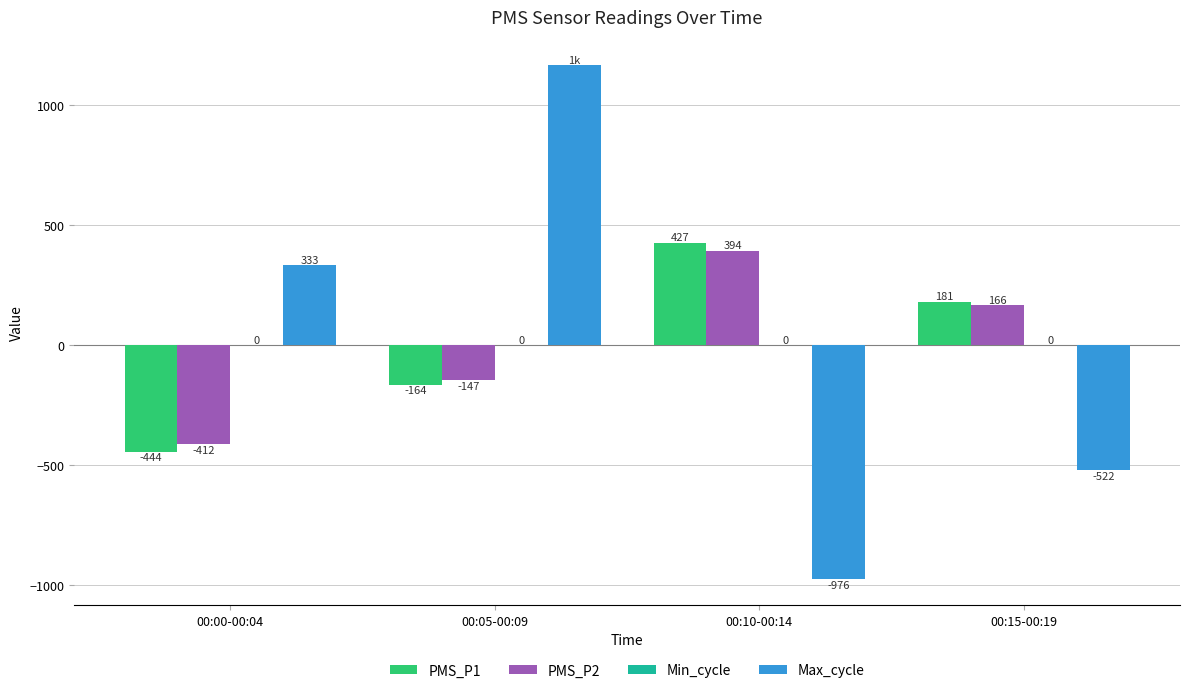

Rank the series at 00:15-00:19 from lowest to highest value.

Max_cycle, PMS_P2, PMS_P1